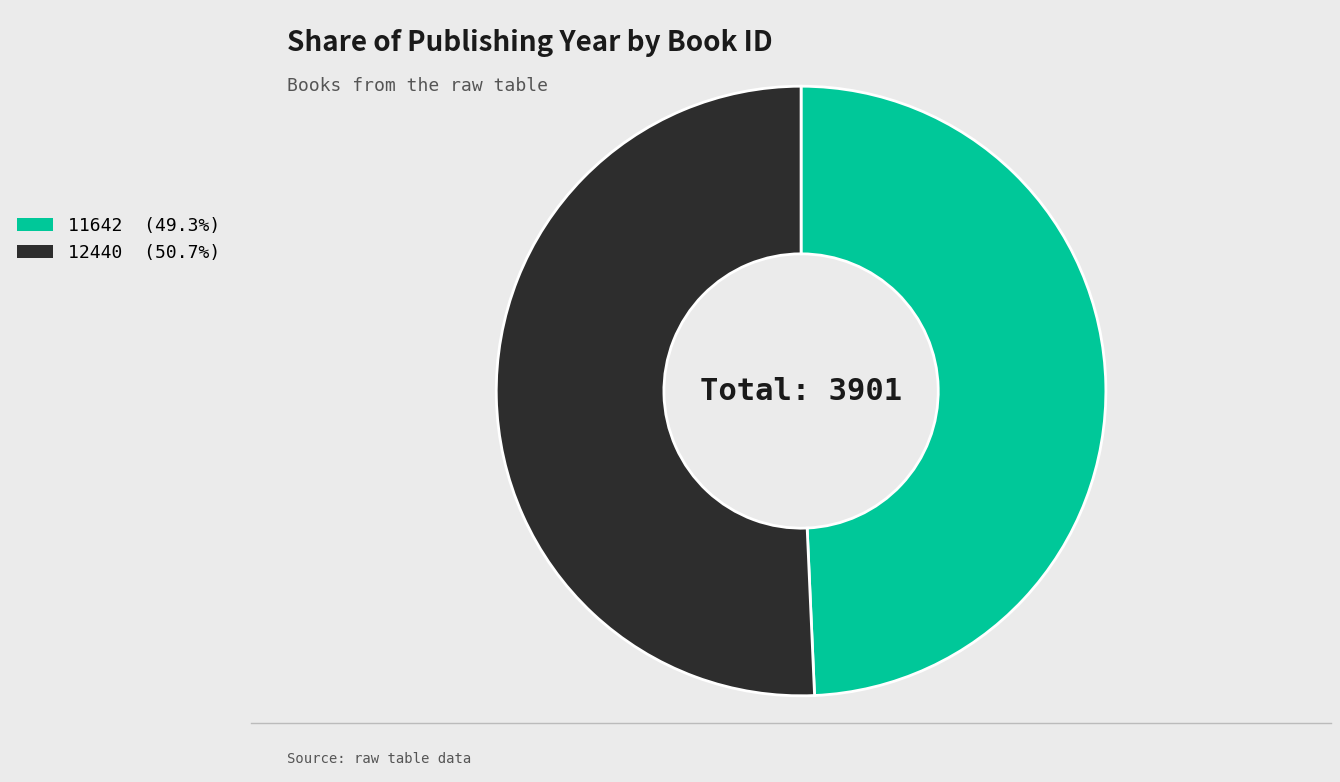

Which slice represents more than half of the pie?

12440